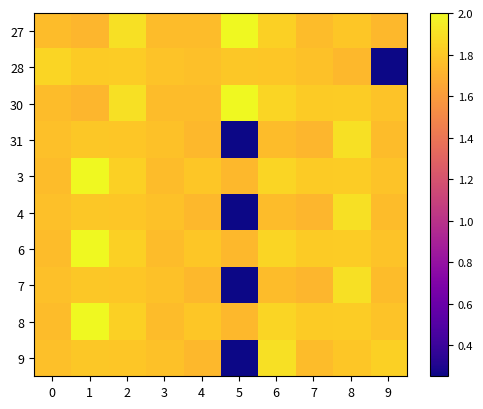

What is the total value across all series at 7?

17.7